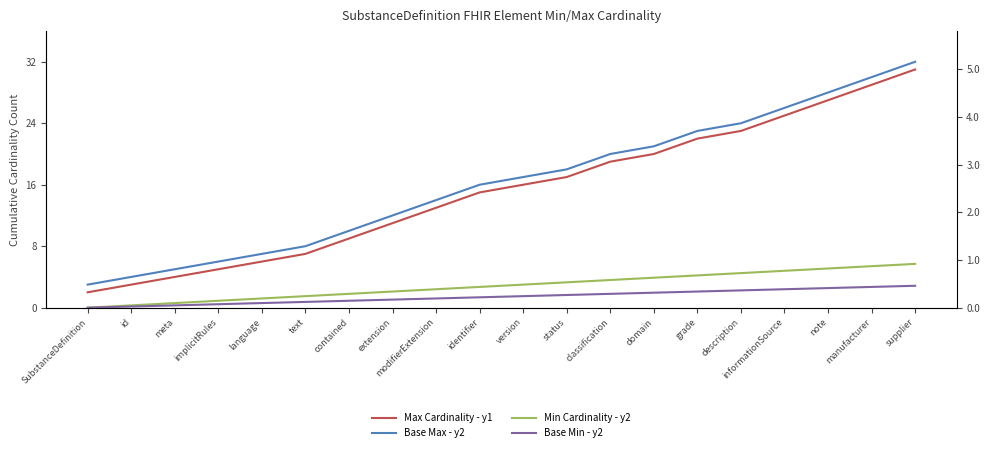

Between meta and version, which is larger?

version